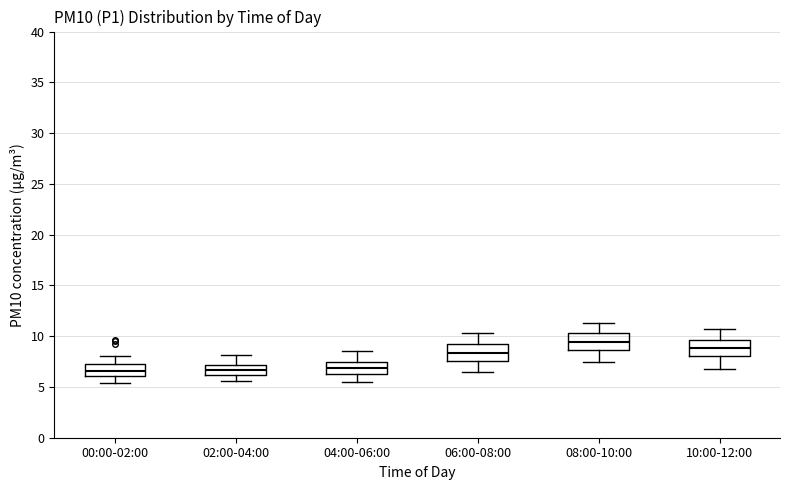

Reading left to right, read every box against the y-axis: the position of its median line, the range the box covers, and the ends of its whiskers. The values are not printed on the chart, so give them approximately, as read against the axis.

00:00-02:00: median 6.5, box 6.0 to 7.0, whiskers 5.5 to 8.0
02:00-04:00: median 6.5, box 6.0 to 7.0, whiskers 5.5 to 8.0
04:00-06:00: median 7.0, box 6.5 to 7.5, whiskers 5.5 to 8.5
06:00-08:00: median 8.5, box 7.5 to 9.0, whiskers 6.5 to 10.5
08:00-10:00: median 9.5, box 8.5 to 10.5, whiskers 7.5 to 11.5
10:00-12:00: median 9.0, box 8.0 to 9.5, whiskers 7.0 to 10.5